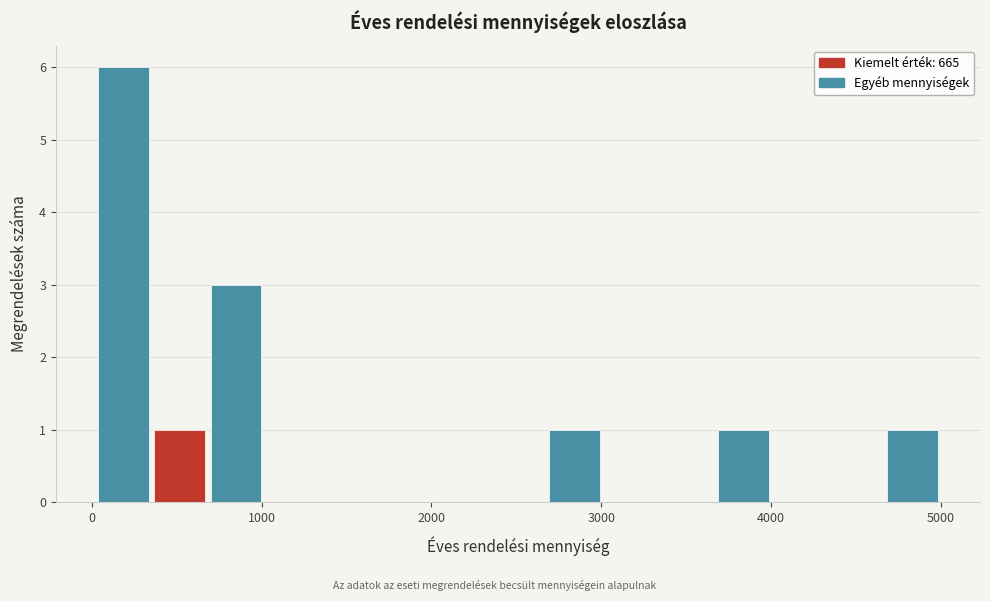

Read against the x-axis, roughly where is the centre of the tallest bar?

200